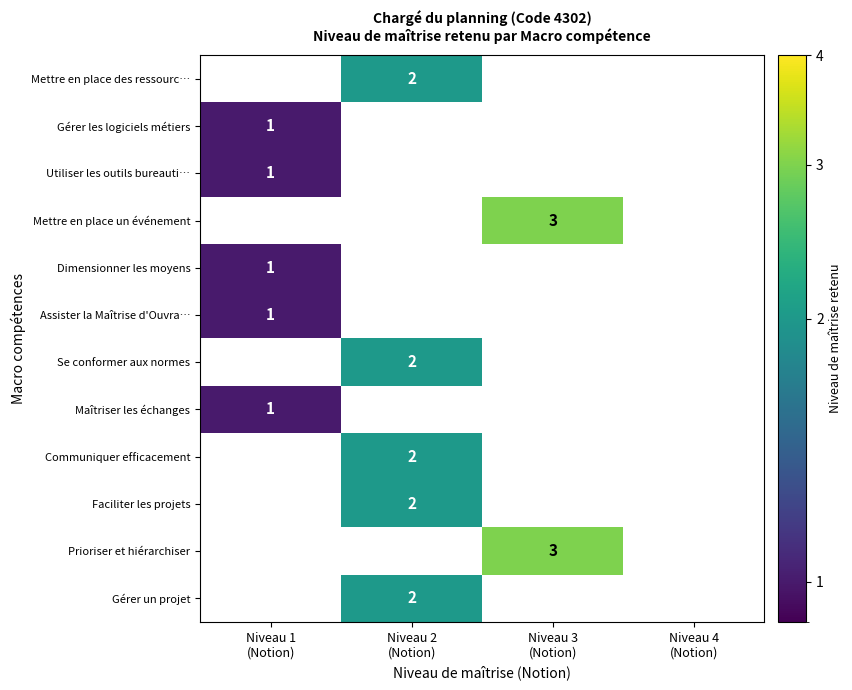

What is the greatest value displayed?

3